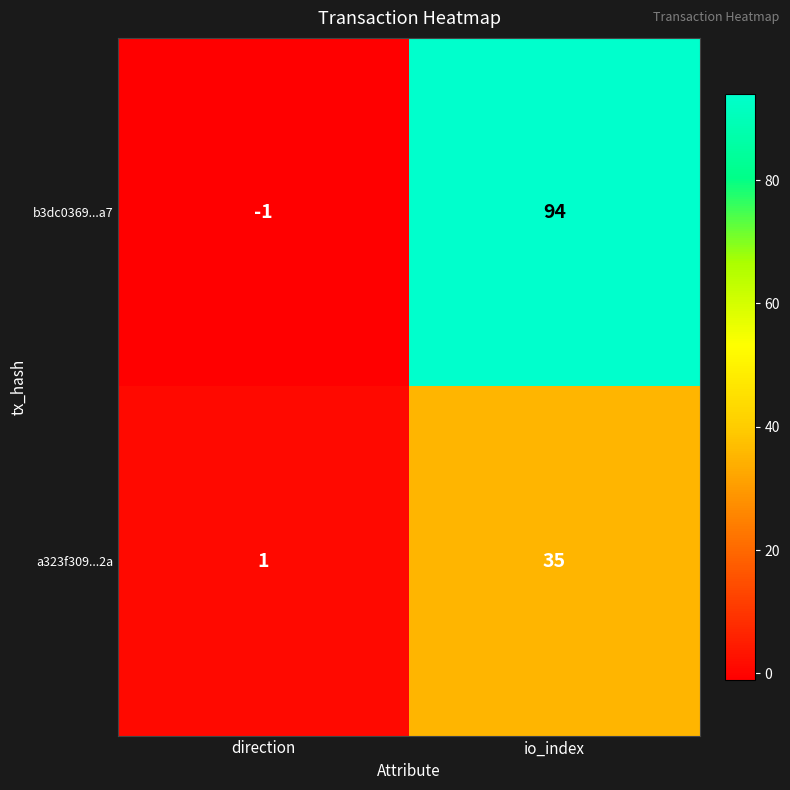

At which category does the chart reach its minimum across all series?

direction